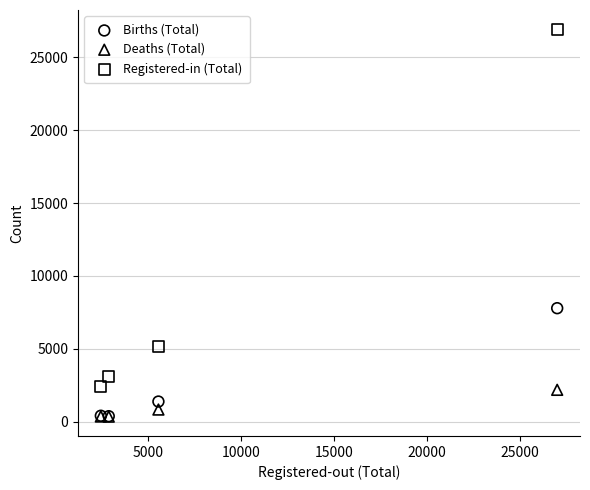

Which series has the widest spread of Y values?

Registered-in (Total)